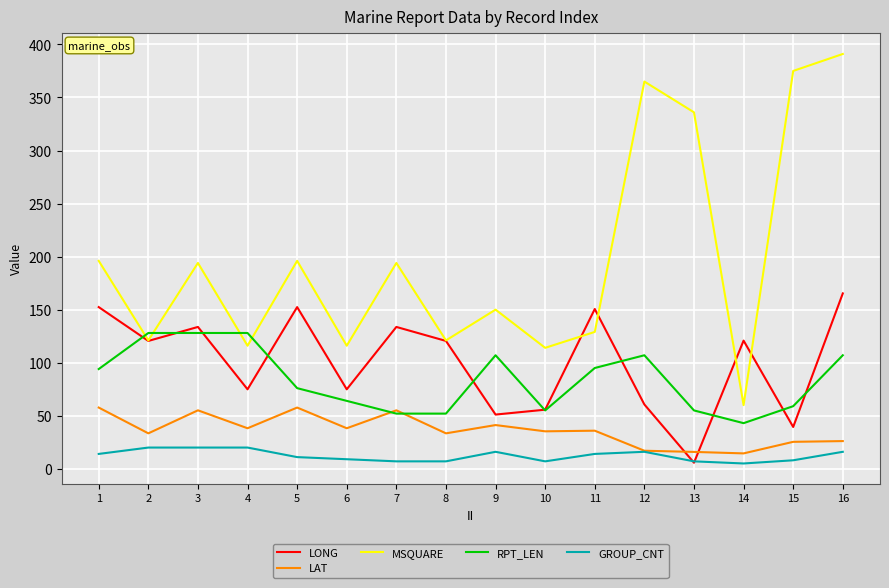

After their last crossing, which series has the higher values: LAT or RPT_LEN?

RPT_LEN